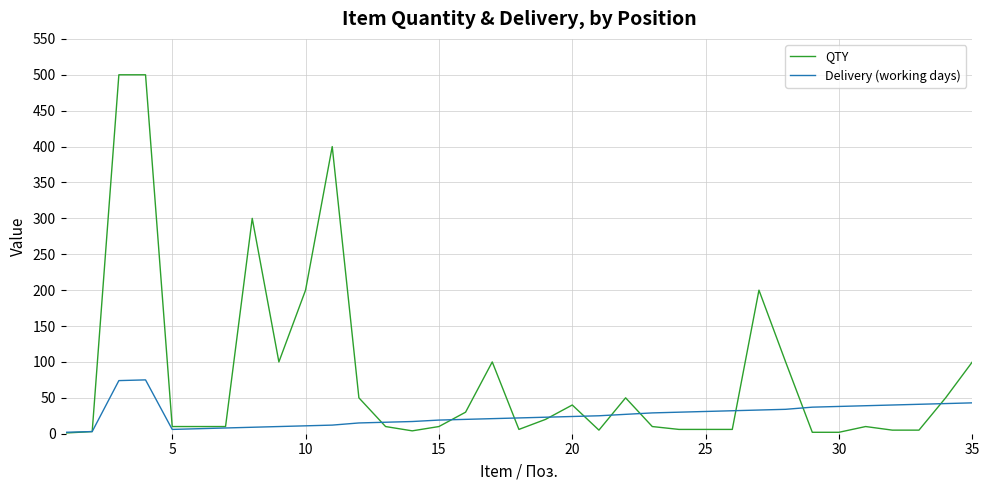

How many distinct data groups are displayed?

2